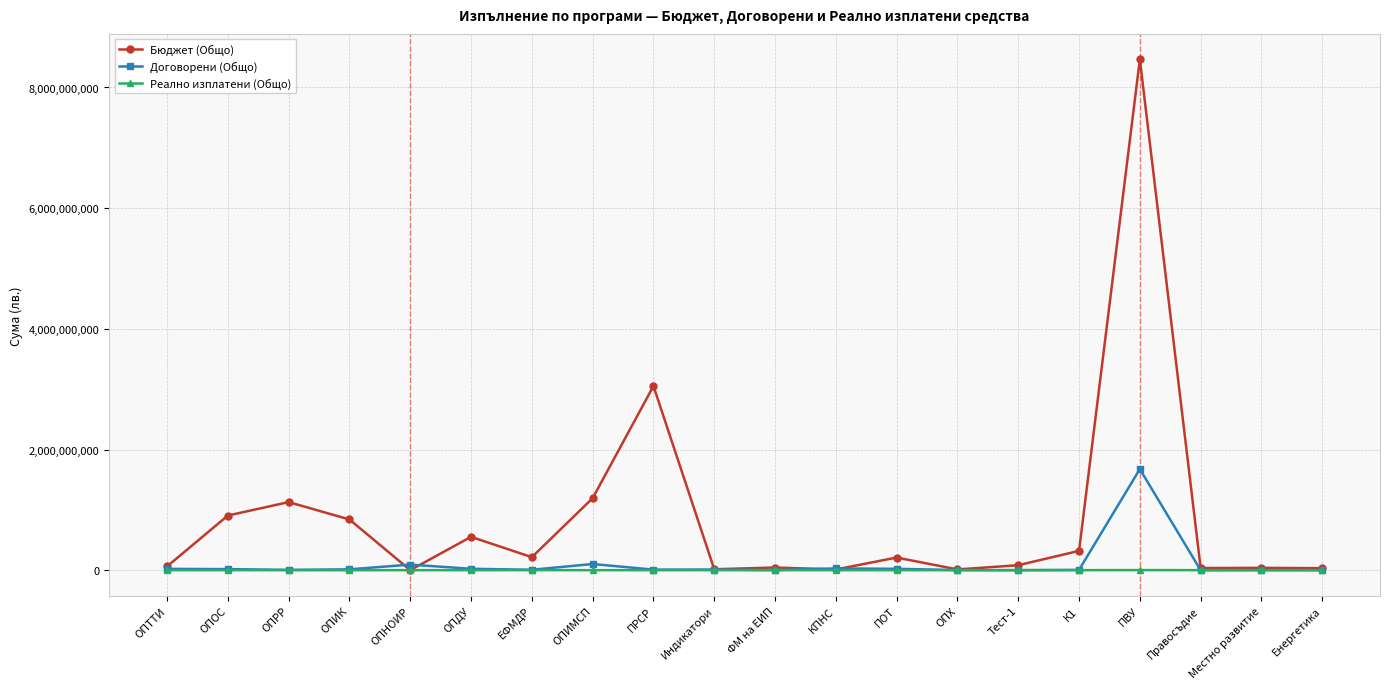

Which series changed the most between ОПИК and Правосъдие?

Бюджет (Общо)